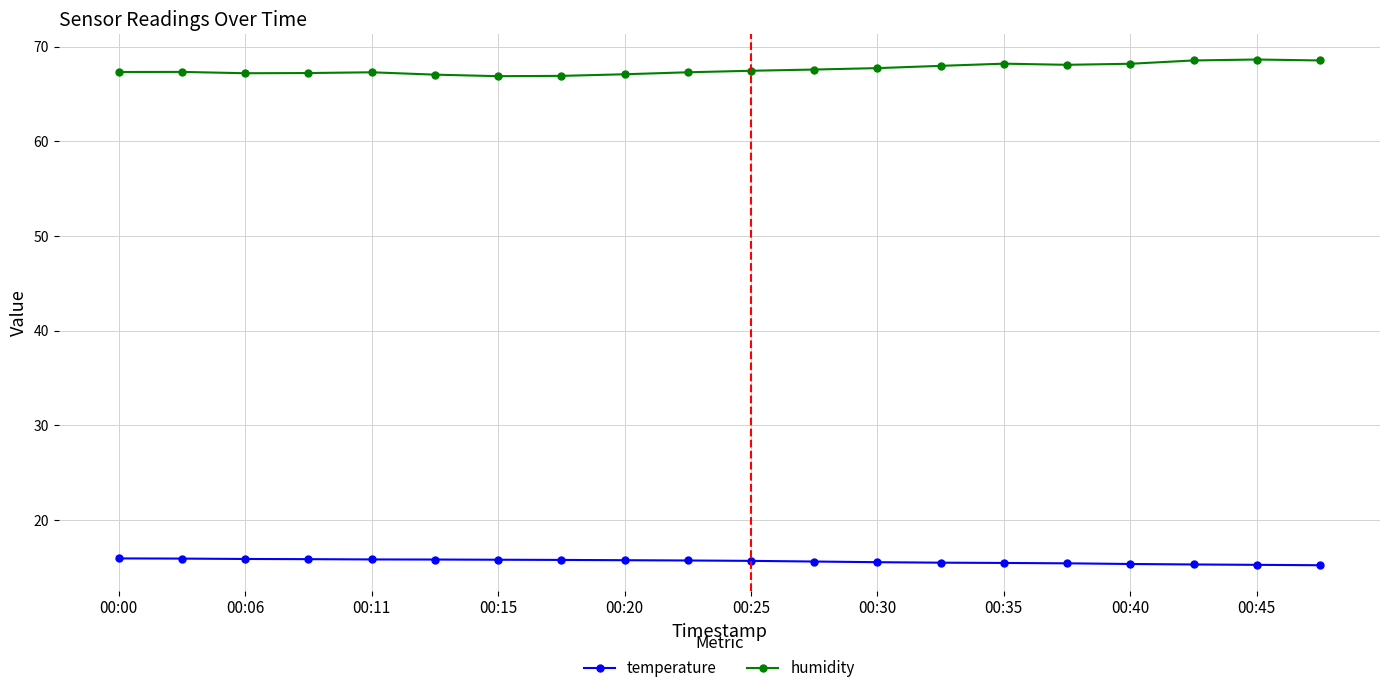

True or false: humidity has more than 1 points higher than both neighbors.

True